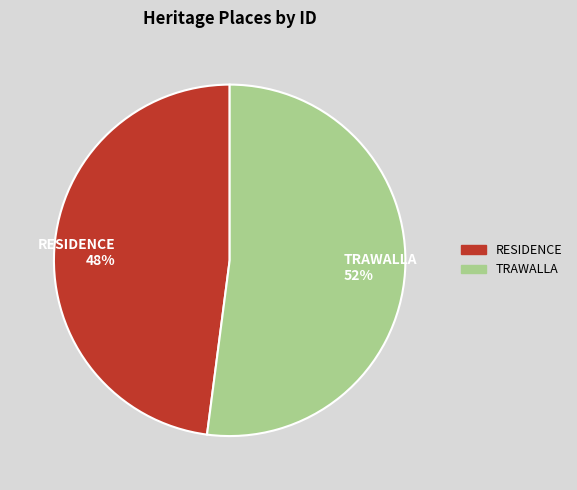

How many segments does this pie chart have?

2